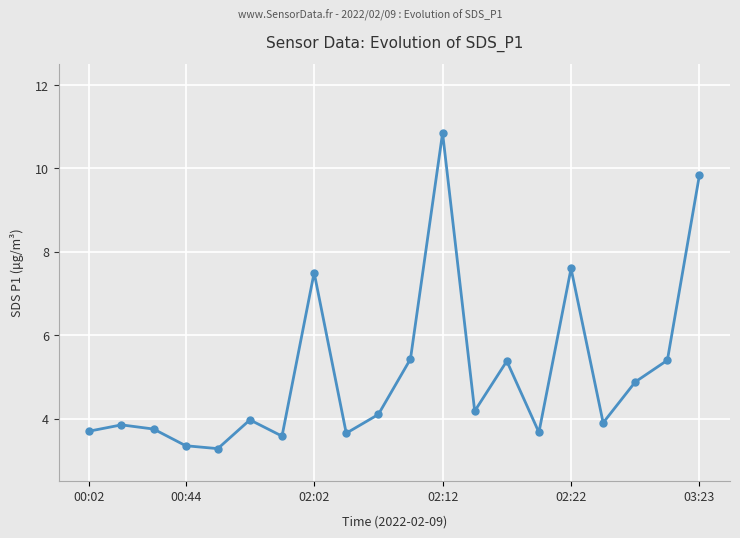

What is the value of the 11th point from the left?

5.4